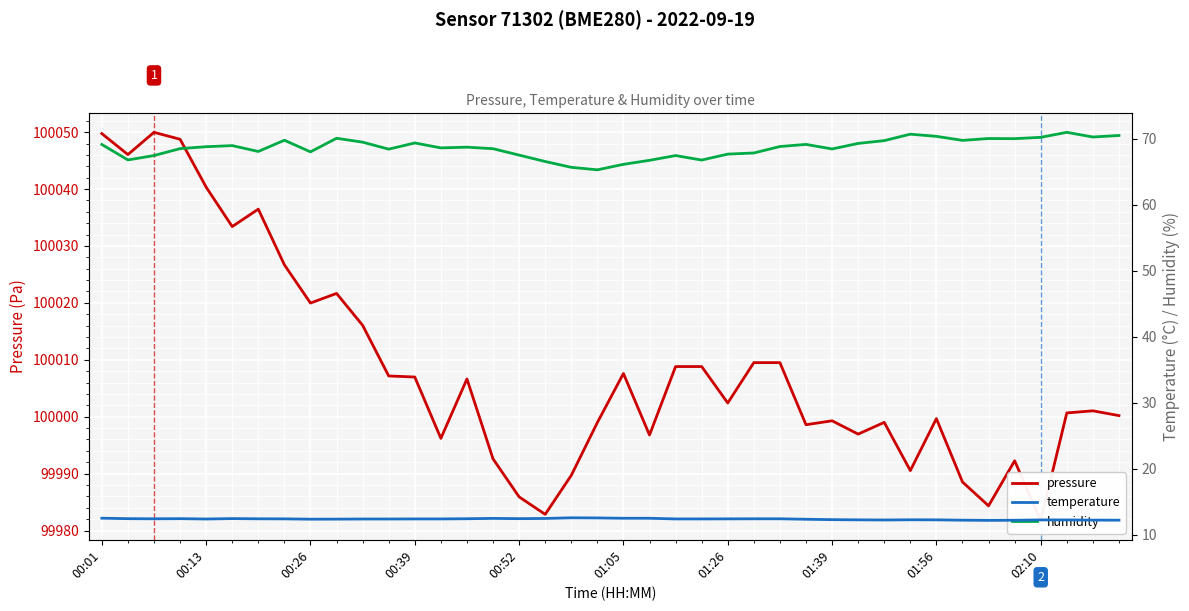

Reading right to left, extract all data points from this chart.

pressure: 100000.2	100001.0	100000.7	99981.8	99992.2	99984.3	99988.5	99999.7	99990.5	99999.0	99996.9	99999.3	99998.6	100009.5	100009.5	100002.4	100008.8	100008.8	99996.8	100007.6	99999.0	99989.7	99982.8	99985.9	99992.6	100006.6	99996.2	100007.0	100007.2	100016.1	100021.7	100020.0	100026.7	100036.5	100033.4	100040.3	100048.8	100050.0	100046.1	100049.8
temperature: 12.2	12.2	12.2	12.2	12.2	12.2	12.2	12.2	12.2	12.2	12.2	12.3	12.3	12.4	12.4	12.4	12.4	12.4	12.5	12.5	12.5	12.6	12.4	12.4	12.5	12.4	12.4	12.4	12.4	12.4	12.3	12.3	12.4	12.4	12.4	12.4	12.4	12.4	12.4	12.5
humidity: 70.5	70.2	70.9	70.2	70.0	70.0	69.7	70.3	70.7	69.7	69.3	68.4	69.1	68.8	67.8	67.6	66.7	67.4	66.7	66.1	65.3	65.6	66.5	67.5	68.5	68.7	68.6	69.3	68.4	69.5	70.0	68.0	69.7	68.0	68.9	68.8	68.5	67.4	66.8	69.1